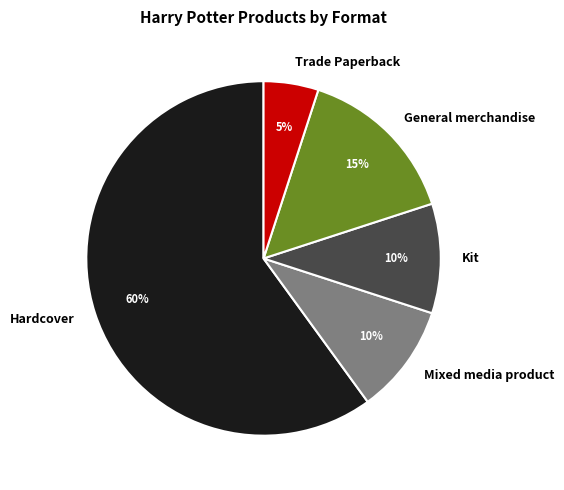

Which slice is the smallest?

Trade Paperback